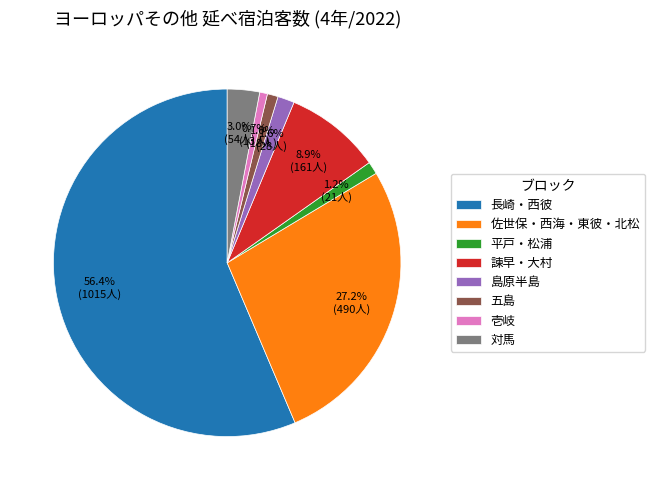

What percentage is NOT represented by 佐世保・西海・東彼・北松?

72.8%